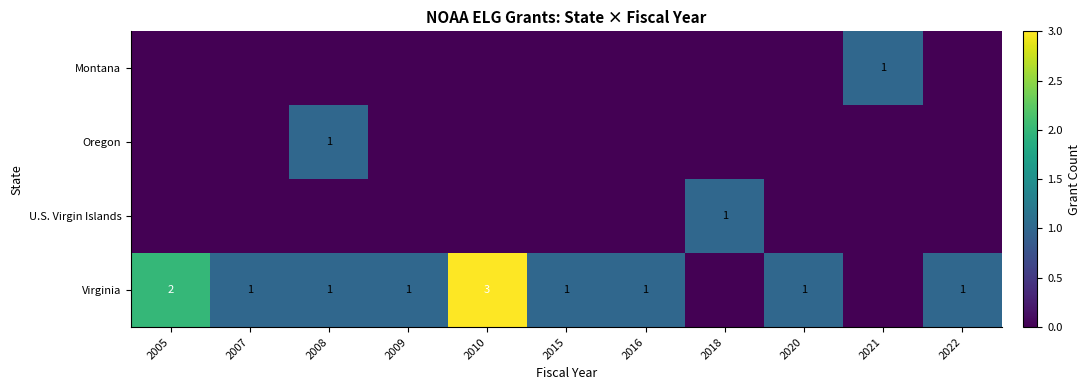

What is the maximum value shown in the chart?

3